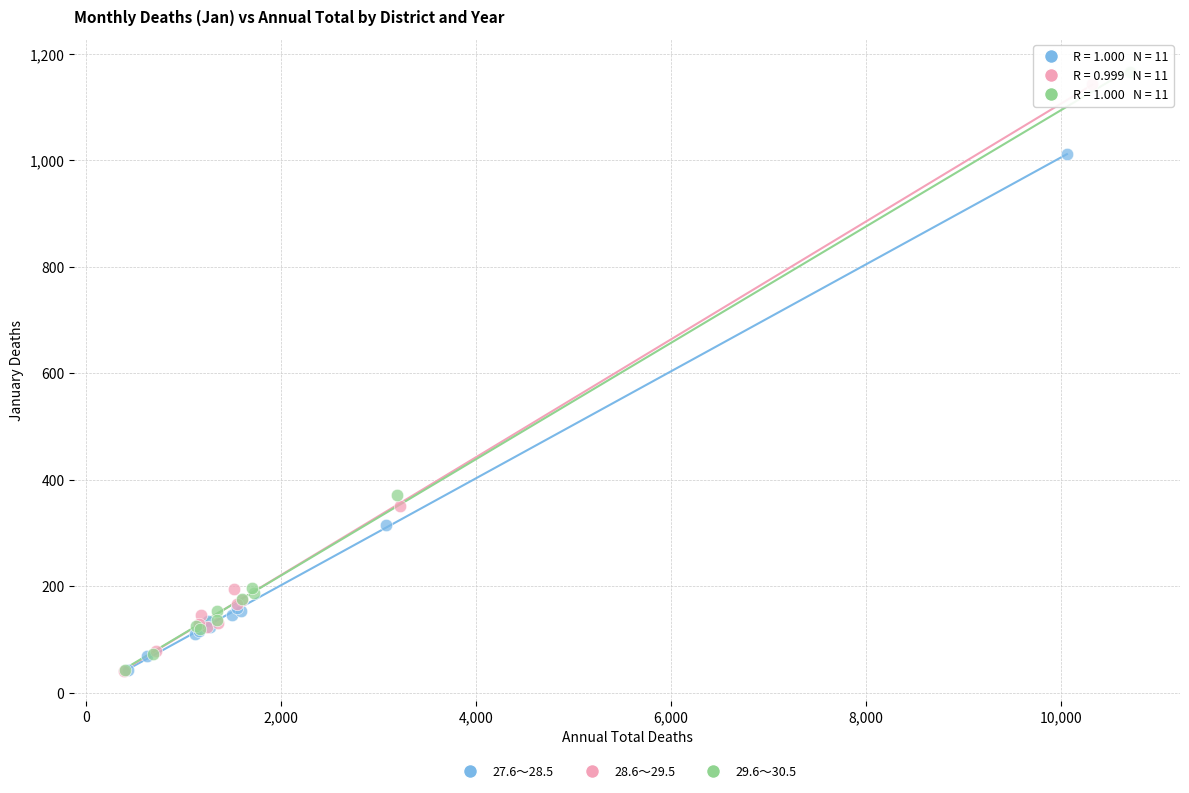

Which series contains the highest Y value?

29.6～30.5